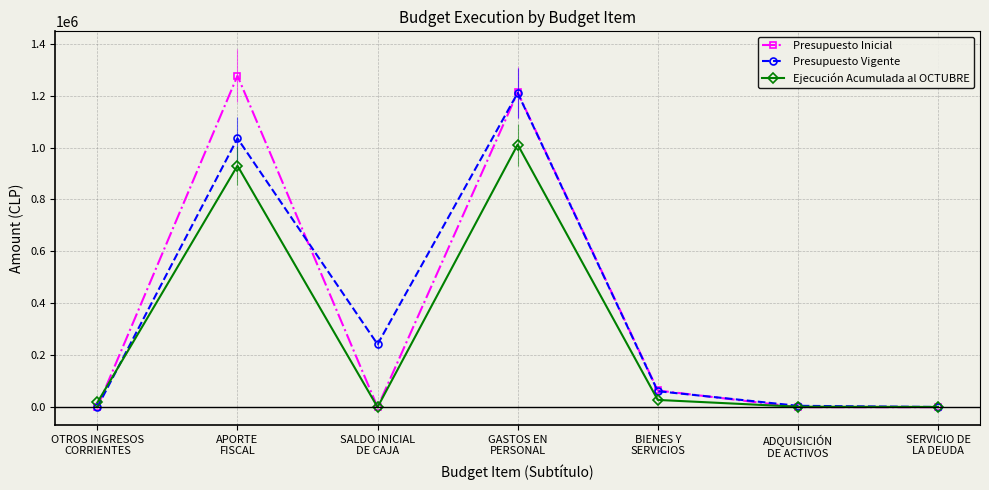

Where is the first local minimum for Presupuesto Vigente?

SALDO INICIAL
DE CAJA